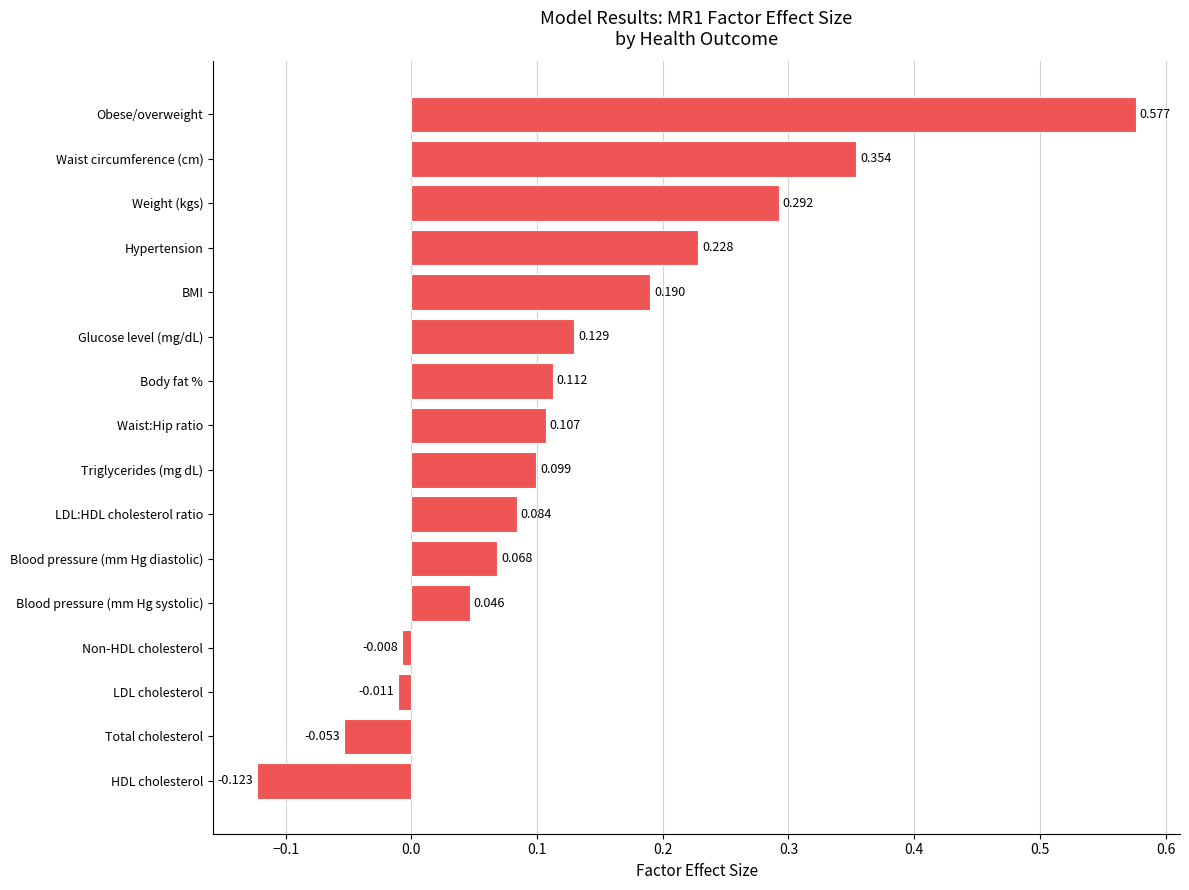

Are the bars horizontal?

Yes